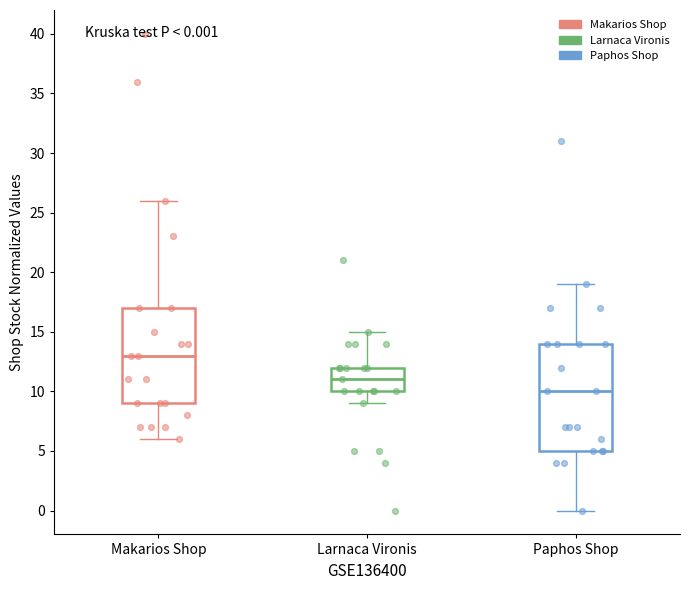

Which box is the tallest, from its lower edge to its upper edge?

Paphos Shop